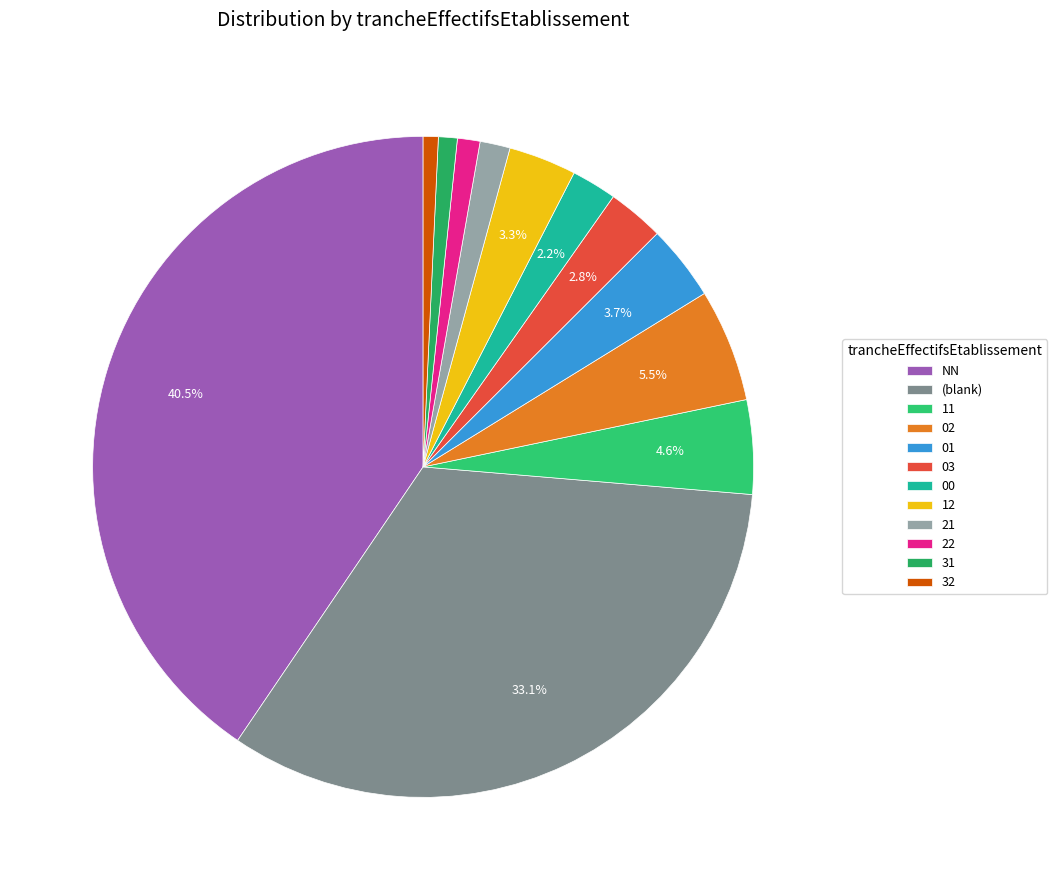

How many slices are in this pie chart?

12